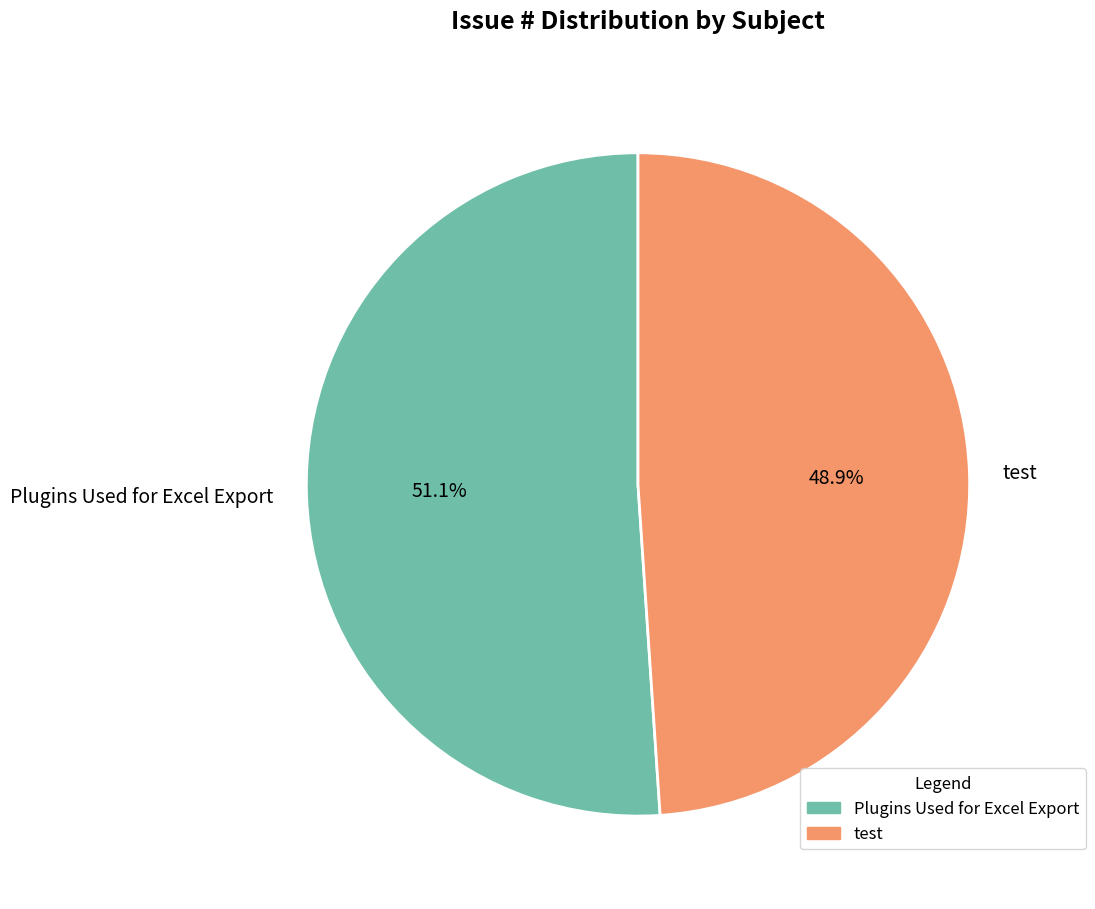

What is the ratio of the value at test to the value at Plugins Used for Excel Export?

1.0